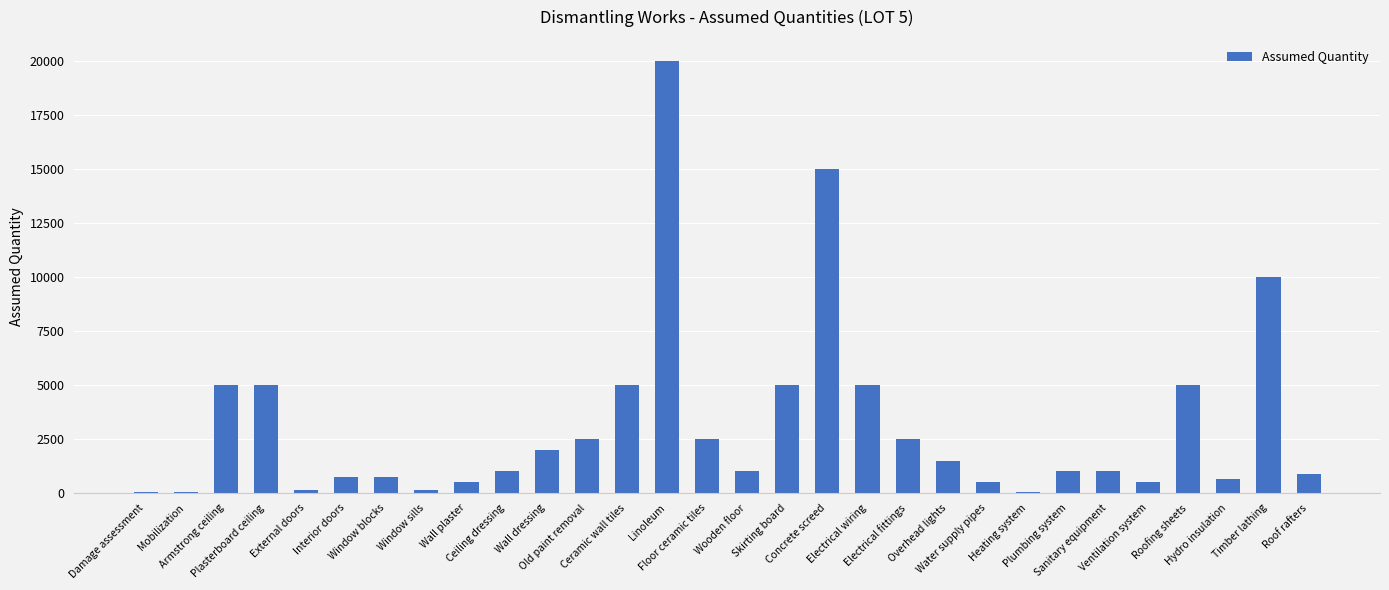

True or false: the data shows 7918 at Ceramic wall tiles.

False